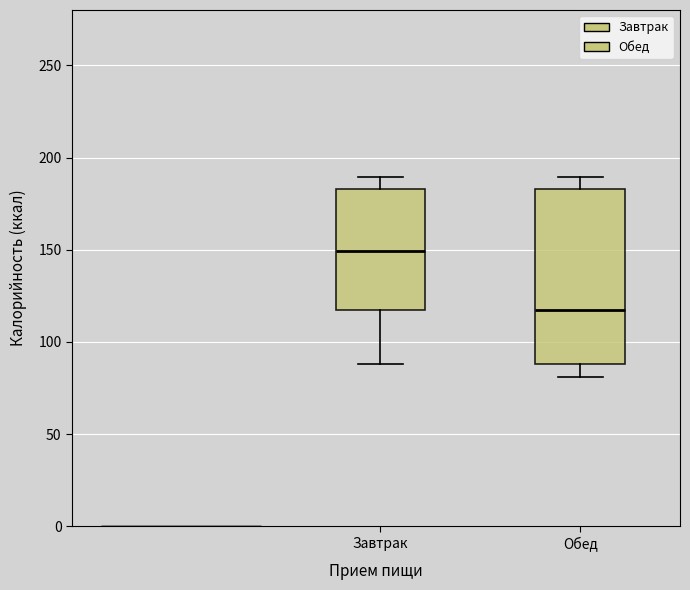

Reading left to right, transcribe this box plot: for each box, give where its median line is, the range the box spans, and where its two whiskers end, as read against the y-axis. The values are not printed on the chart, so give them approximately, as read against the axis.

Завтрак: median 150, box 115 to 185, whiskers 90 to 190
Обед: median 115, box 90 to 185, whiskers 80 to 190